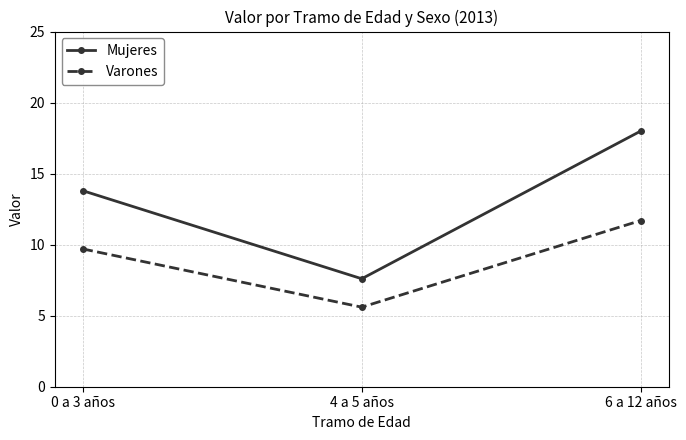

How many distinct data groups are displayed?

2